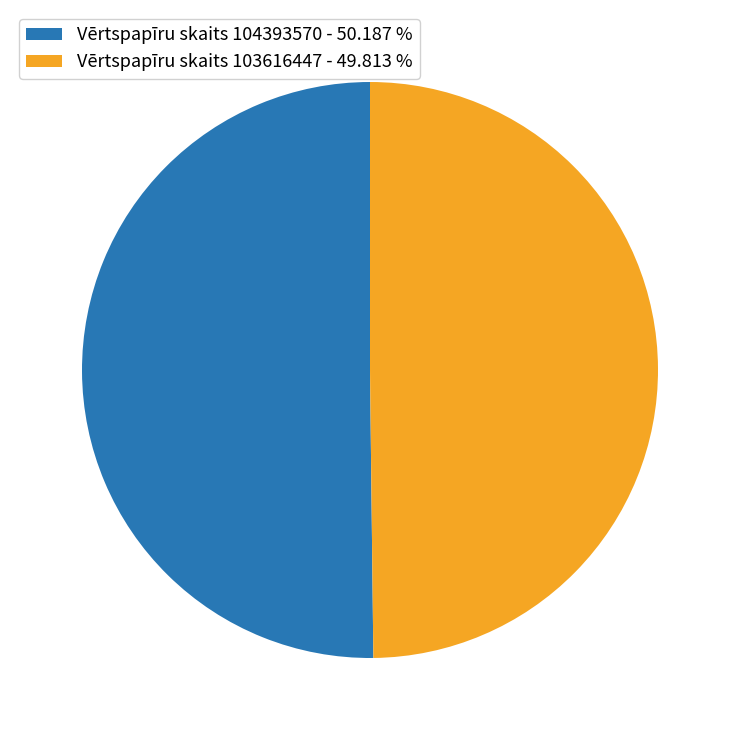

Do Vērtspapīru skaits 104393570 - 50.187 % and Vērtspapīru skaits 103616447 - 49.813 % together represent more than half of the pie?

Yes